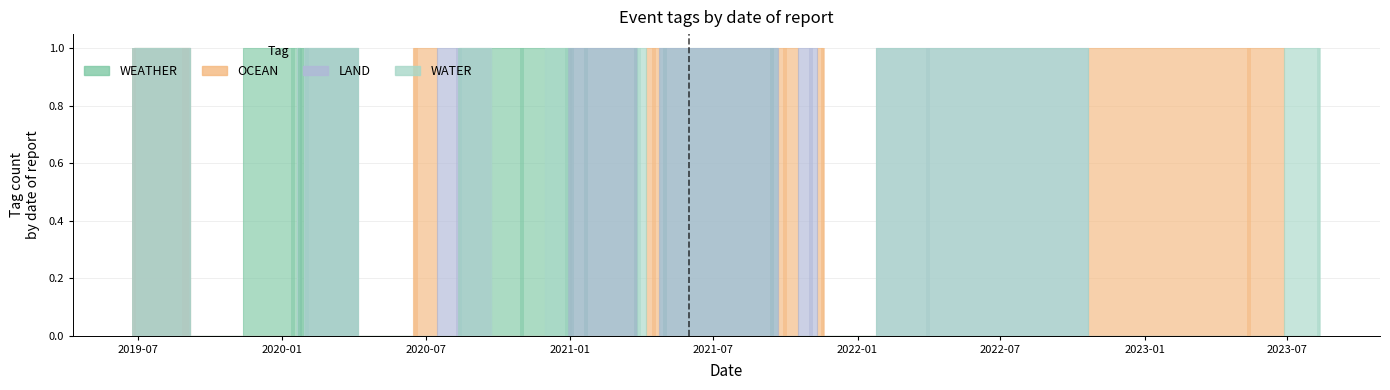

How many positive values does the LAND series have?

15